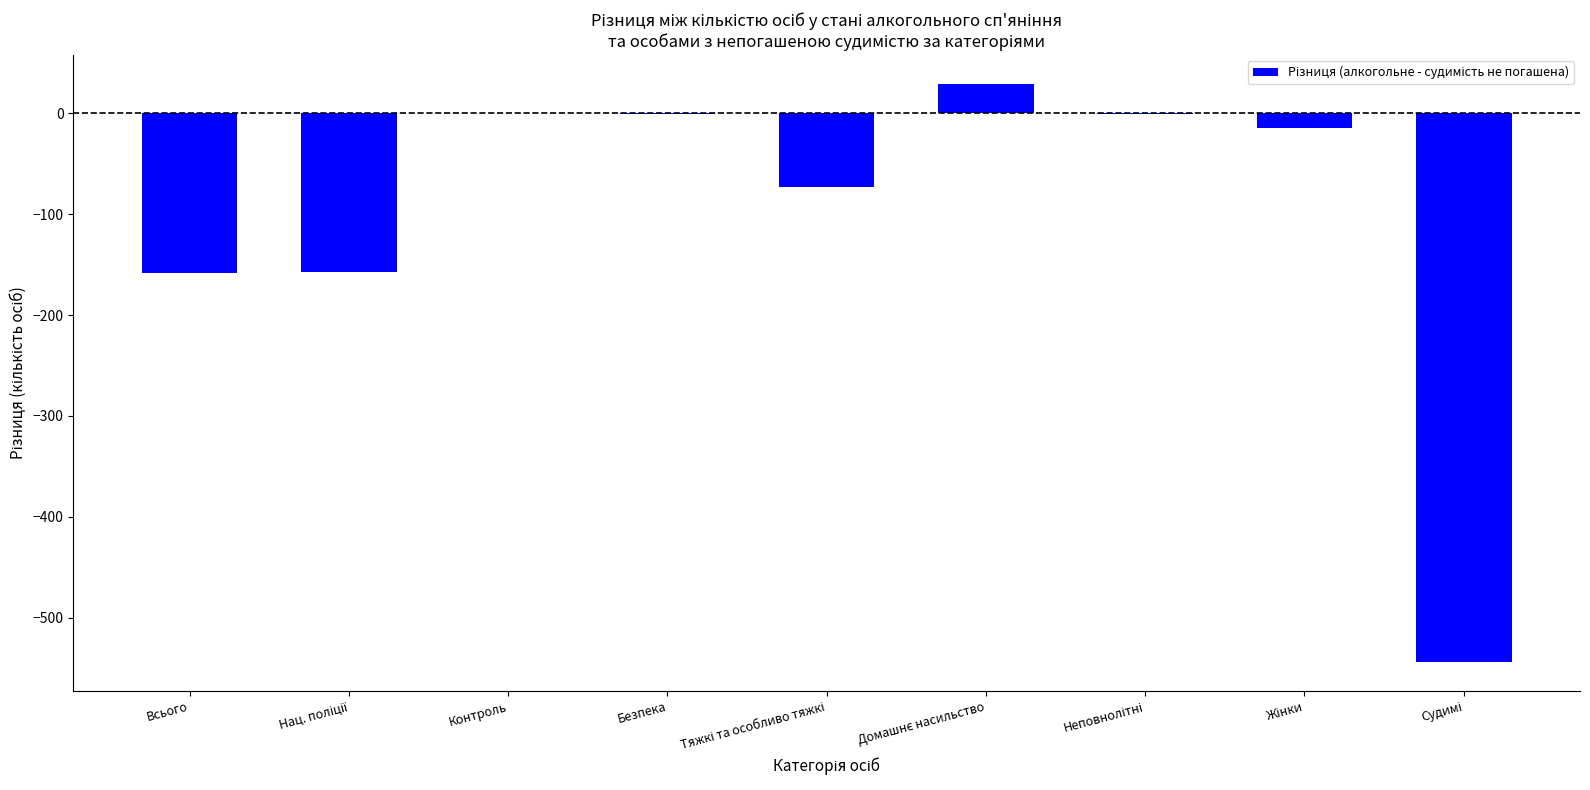

What is the greatest value displayed?

29